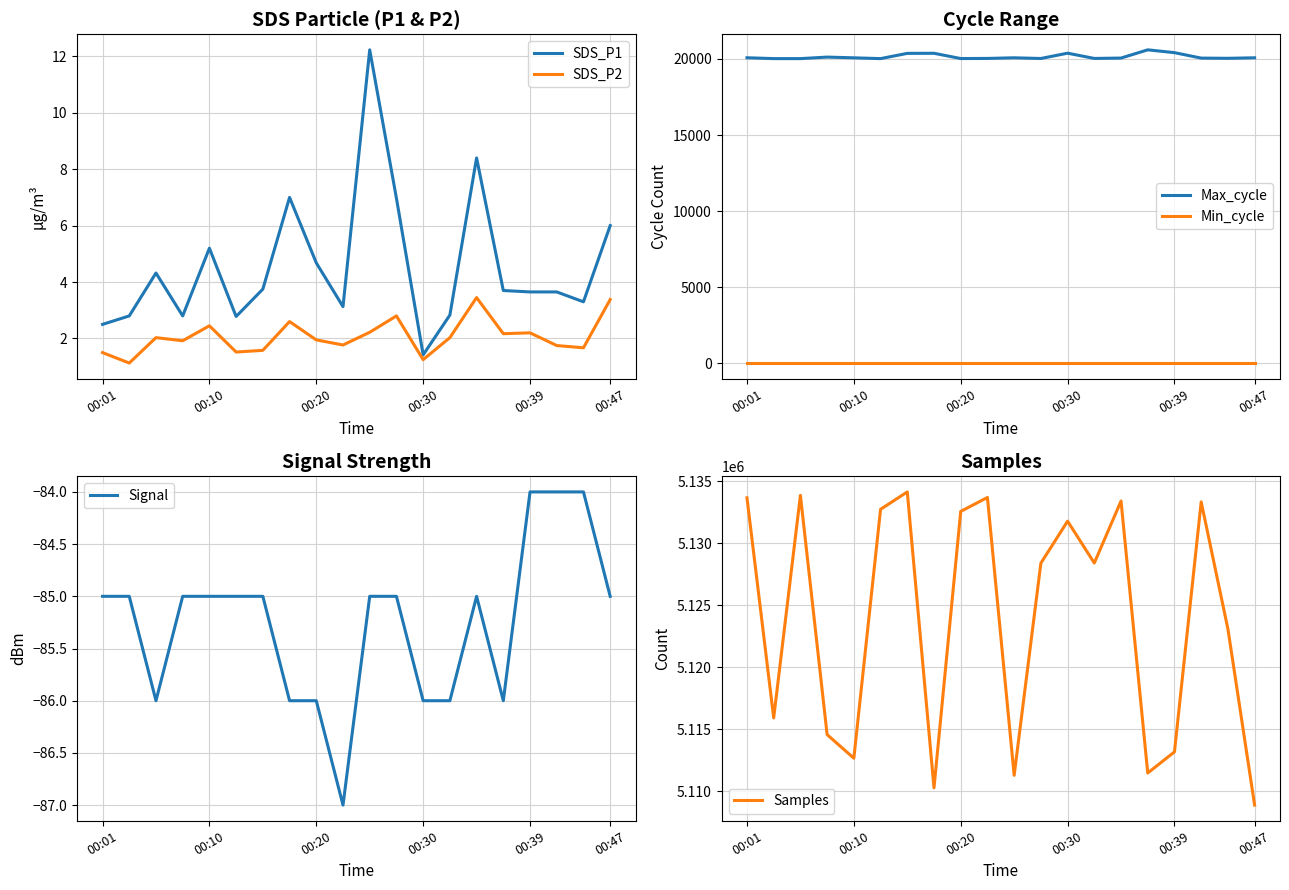

What value does the Signal series have at 10?

-85.0